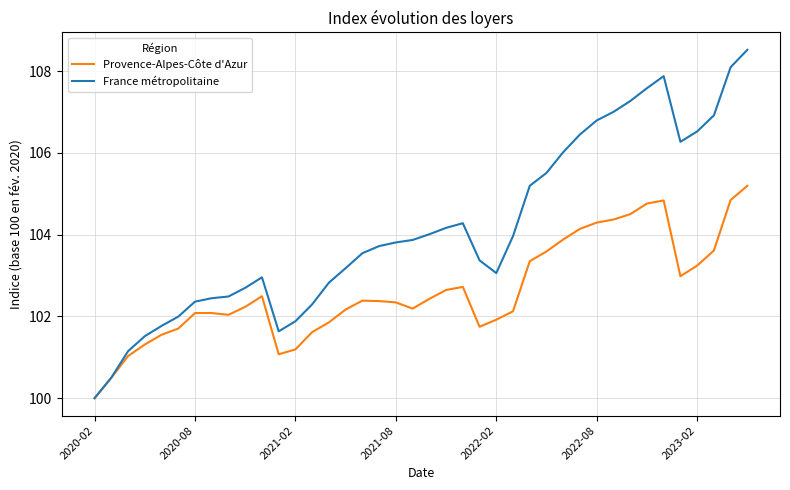

Which series has the largest total across all categories?

France métropolitaine